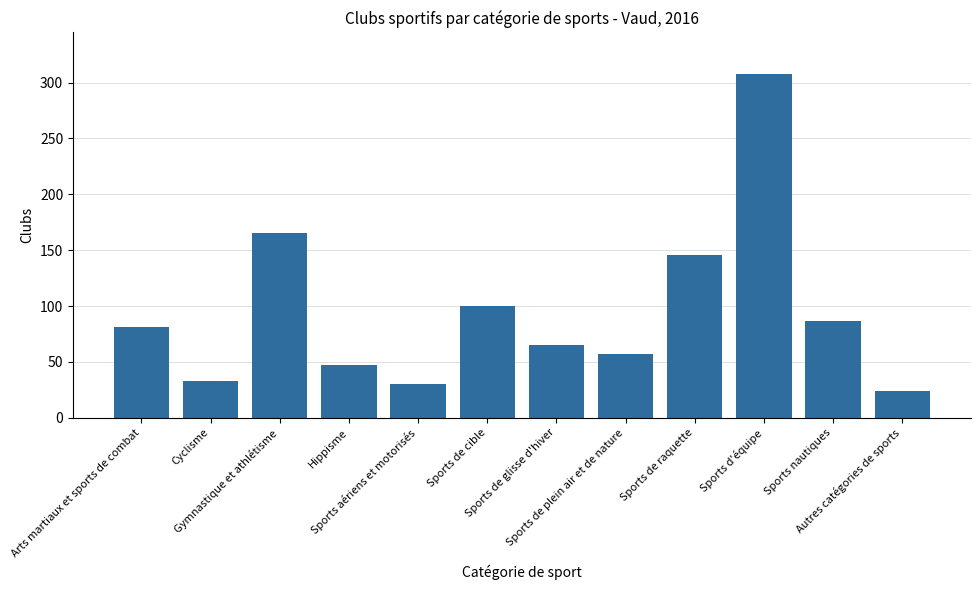

What is the greatest value displayed?

308